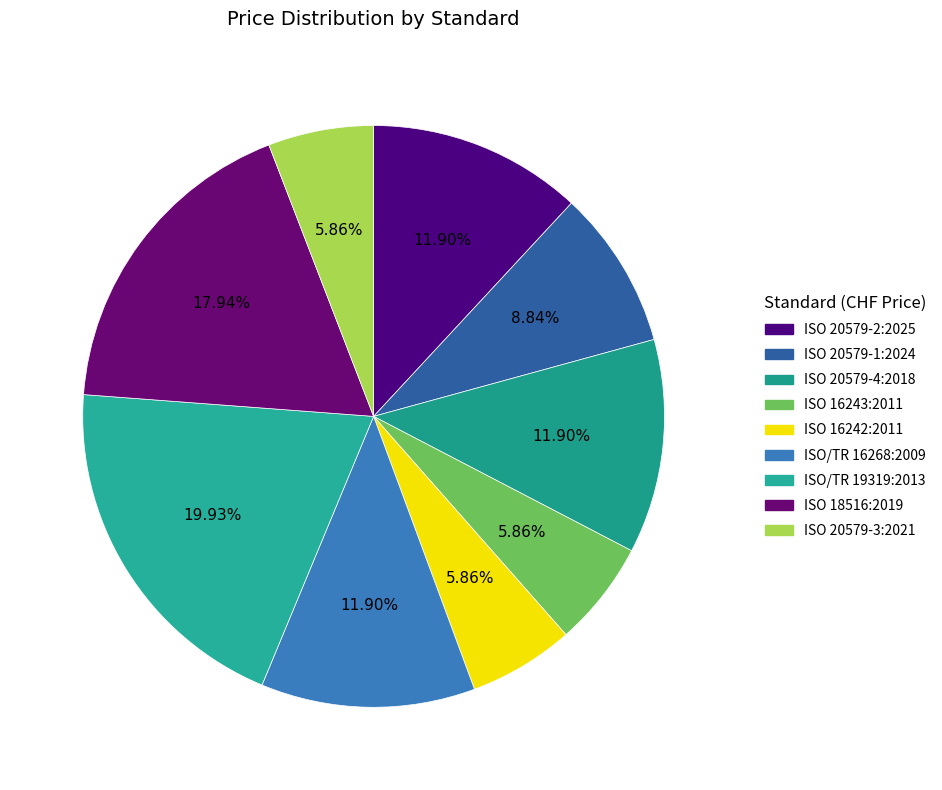

How many segments does this pie chart have?

9